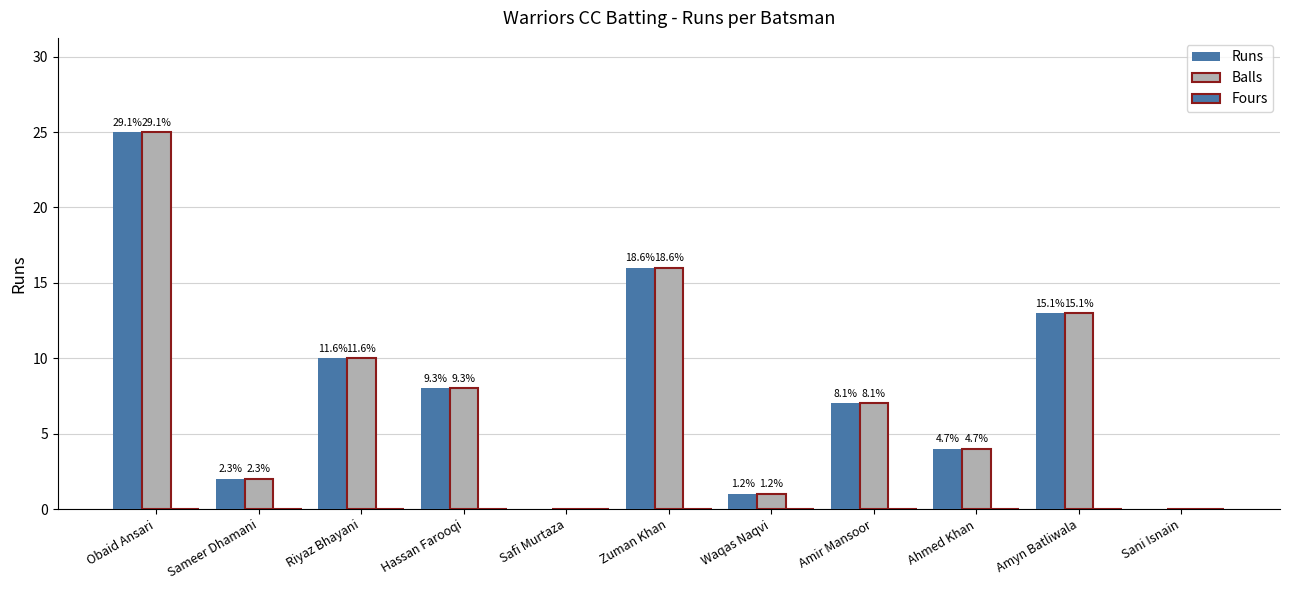

How many groups of bars are there?

11